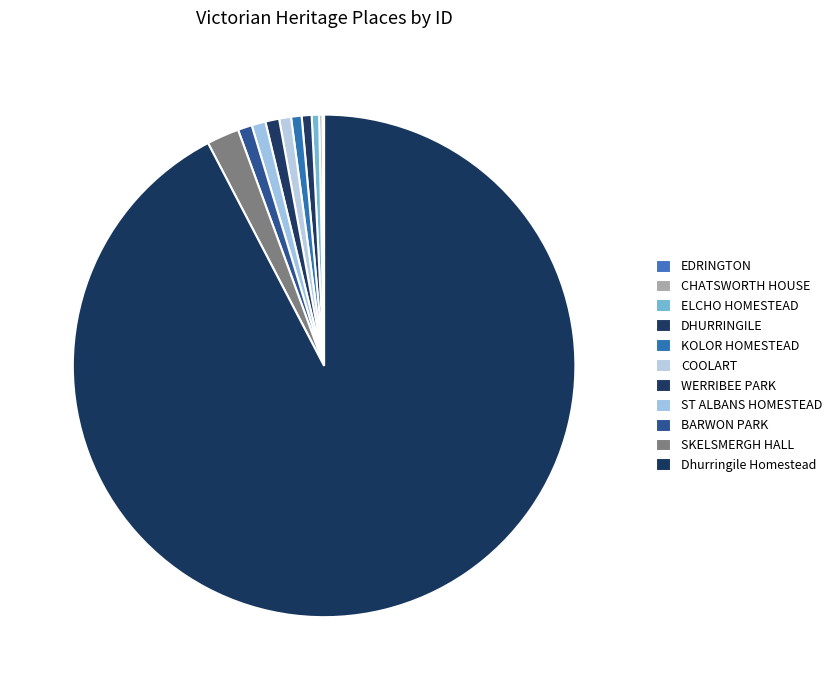

What is the ratio of the value at BARWON PARK to the value at ST ALBANS HOMESTEAD?

1.0